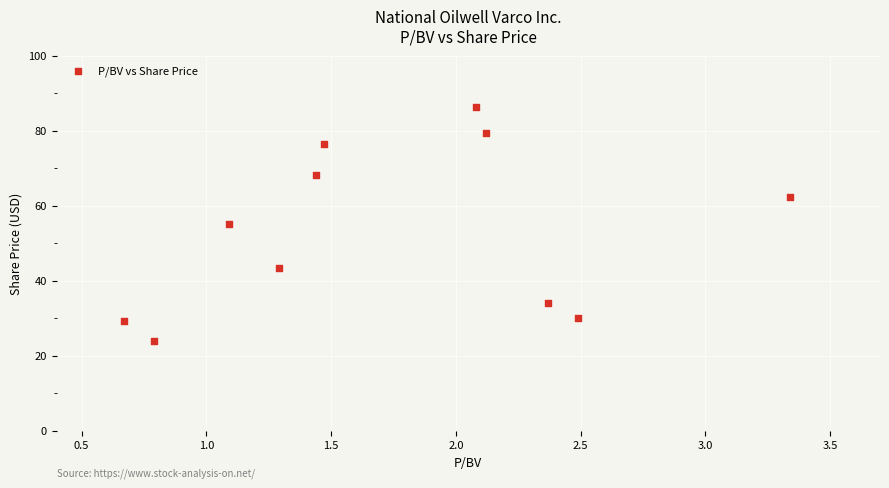

What is the range of Y values (max minus min)?

62.3